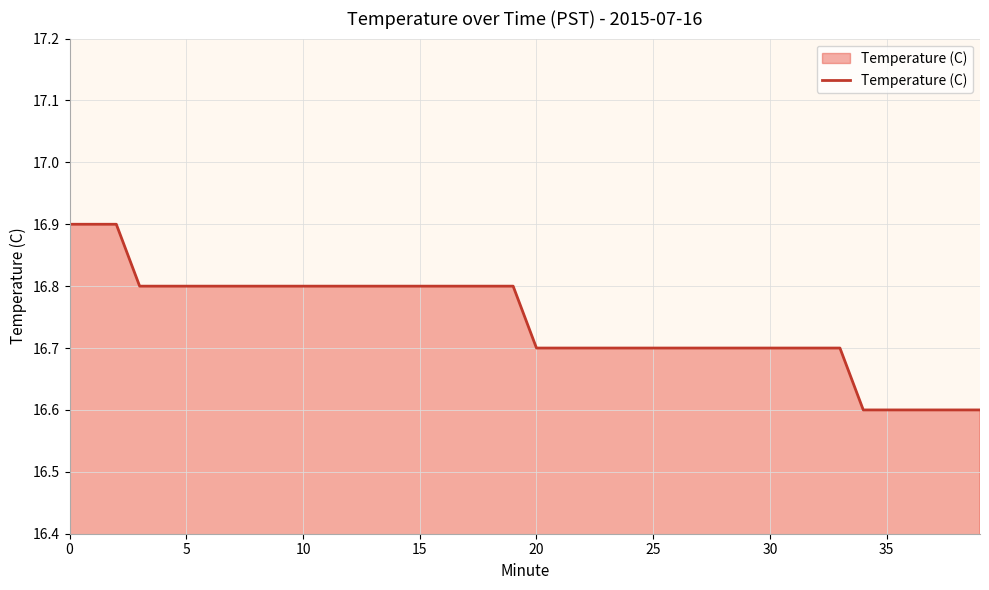

What is the difference between the maximum and minimum values?

0.3